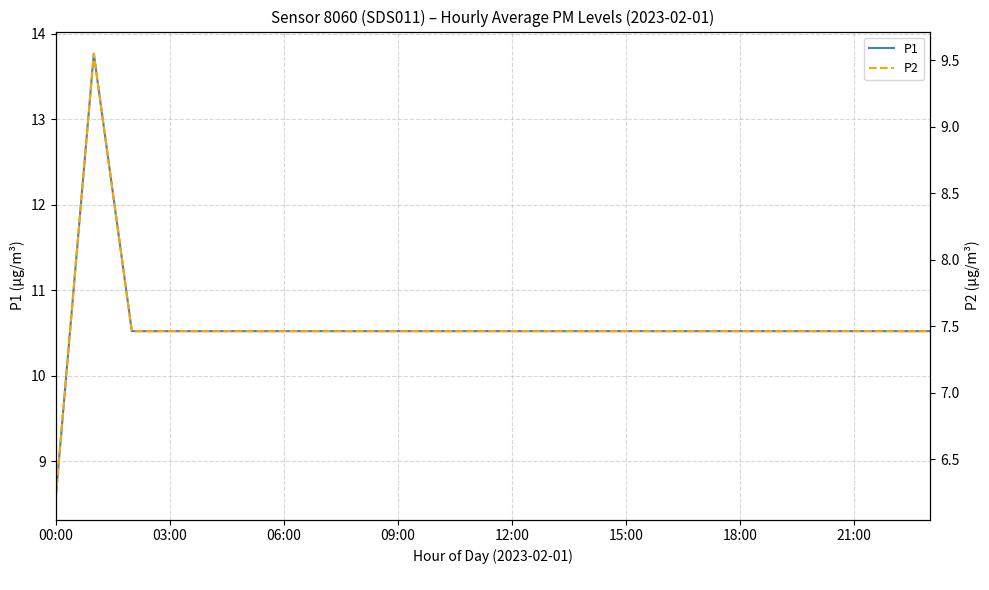

Reading left to right, transcribe all the data shown in this chart.

P1: 8.6	13.8	10.5	10.5	10.5	10.5	10.5	10.5	10.5	10.5	10.5	10.5	10.5	10.5	10.5	10.5	10.5	10.5	10.5	10.5	10.5	10.5	10.5	10.5
P2: 6.2	9.5	7.5	7.5	7.5	7.5	7.5	7.5	7.5	7.5	7.5	7.5	7.5	7.5	7.5	7.5	7.5	7.5	7.5	7.5	7.5	7.5	7.5	7.5